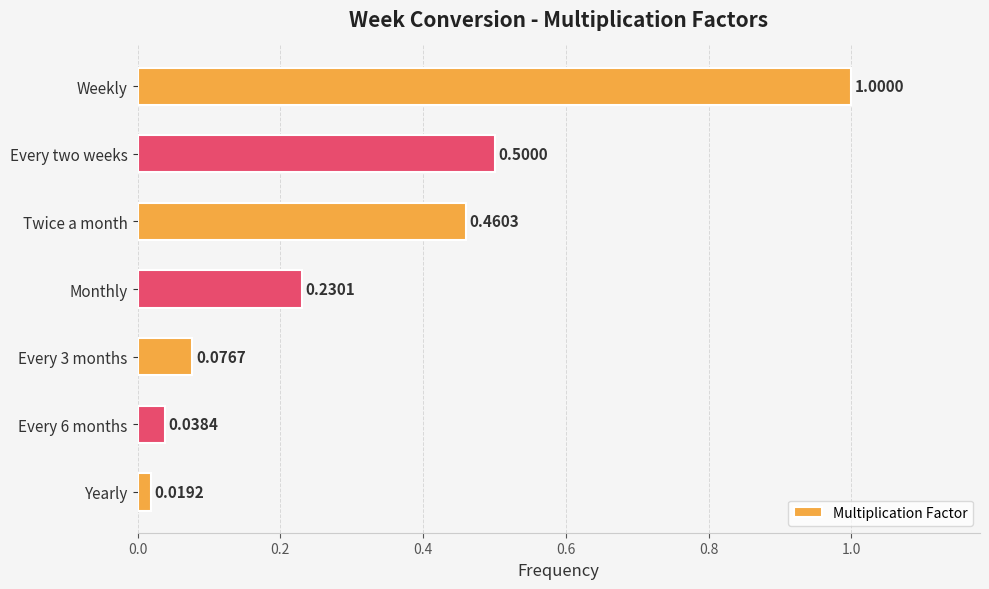

What is the greatest value displayed?

1.0